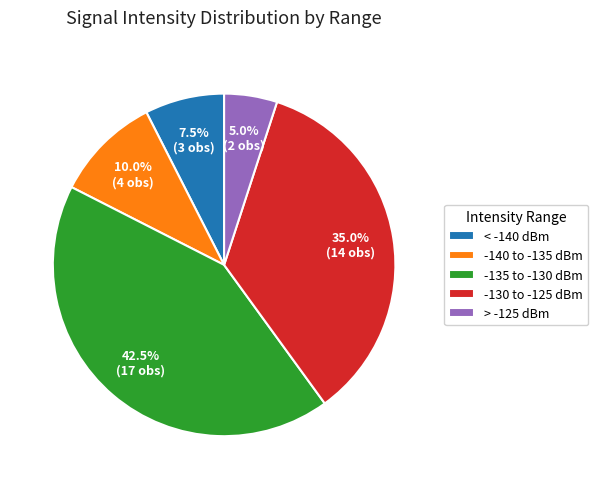

Rank the categories by value from lowest to highest.

> -125 dBm, < -140 dBm, -140 to -135 dBm, -130 to -125 dBm, -135 to -130 dBm